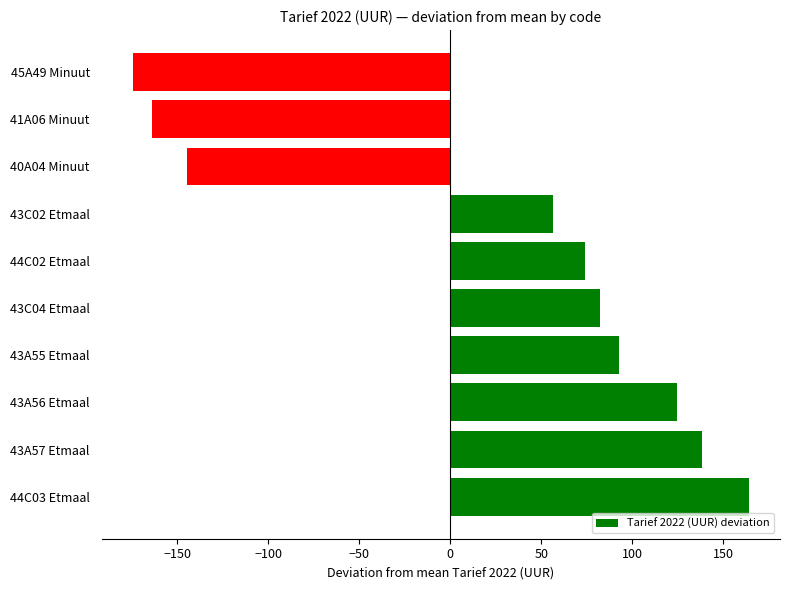

How many data points are above 82?

5